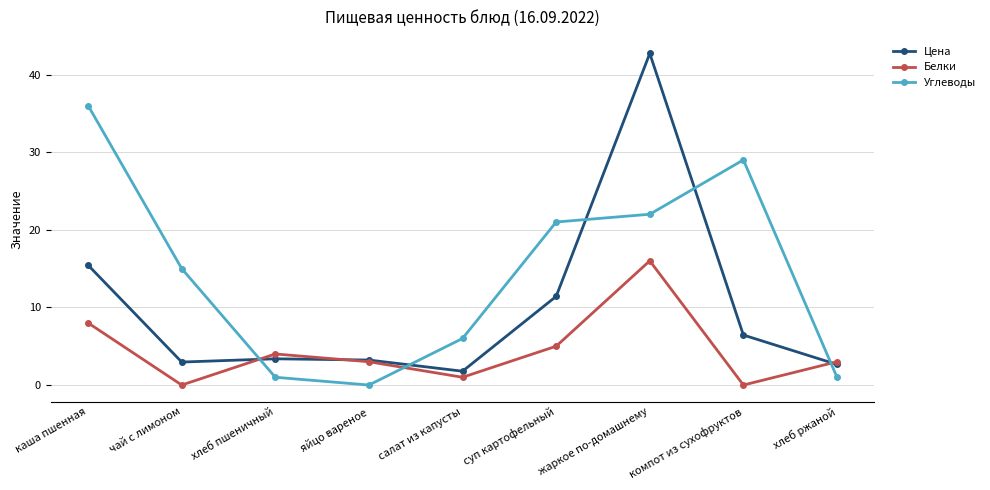

The value of Цена at хлеб ржаной is 4.7. True or false?

False